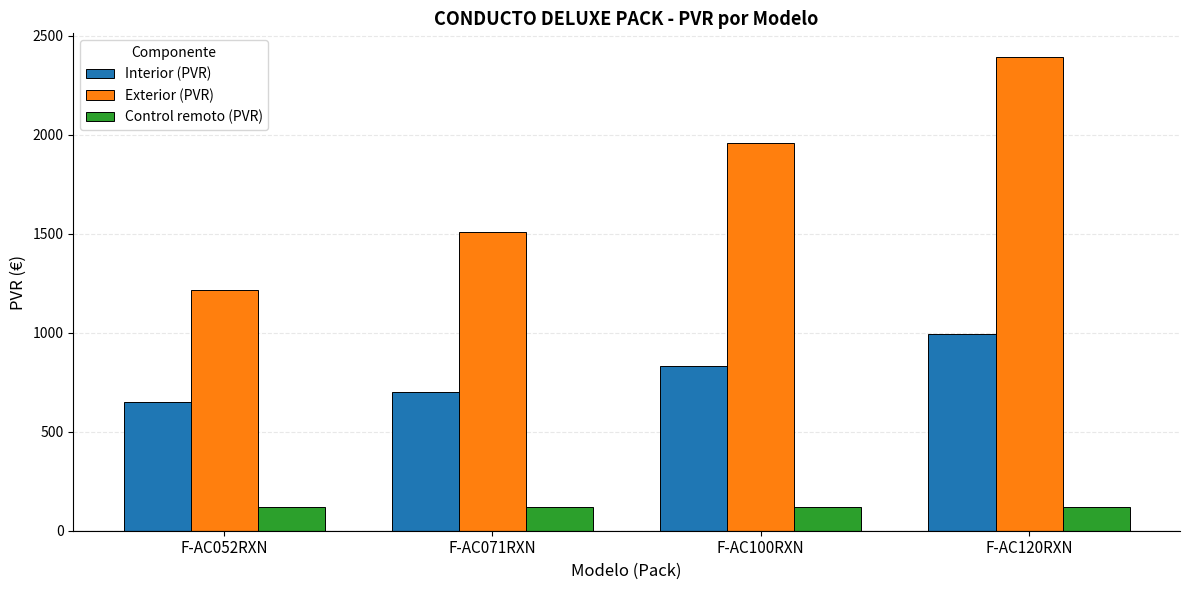

What is the sum of the Exterior (PVR) values at F-AC052RXN and F-AC100RXN?

3172